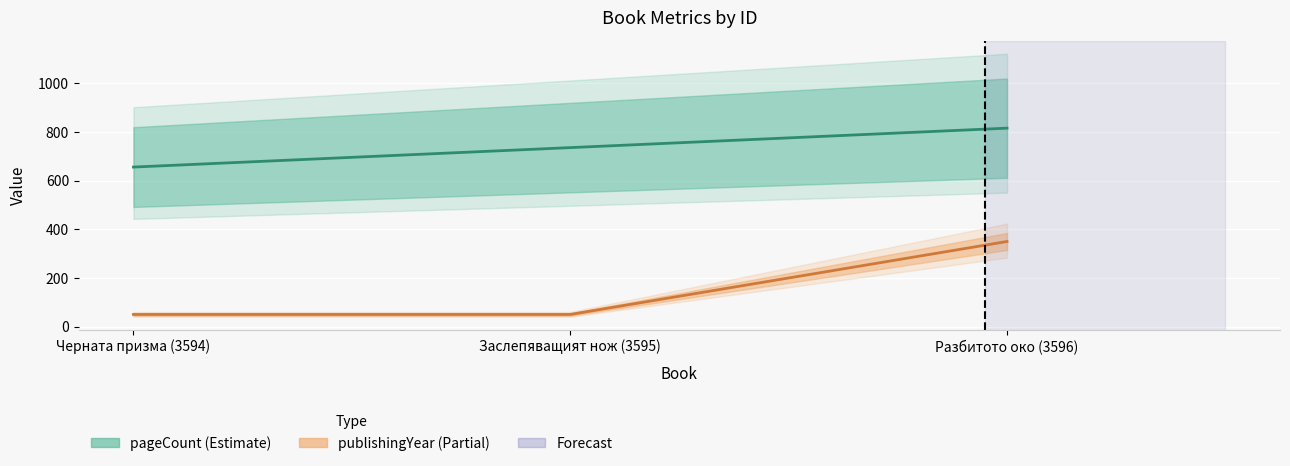

Rank the series by their average value, from lowest to highest.

publishingYear, pageCount